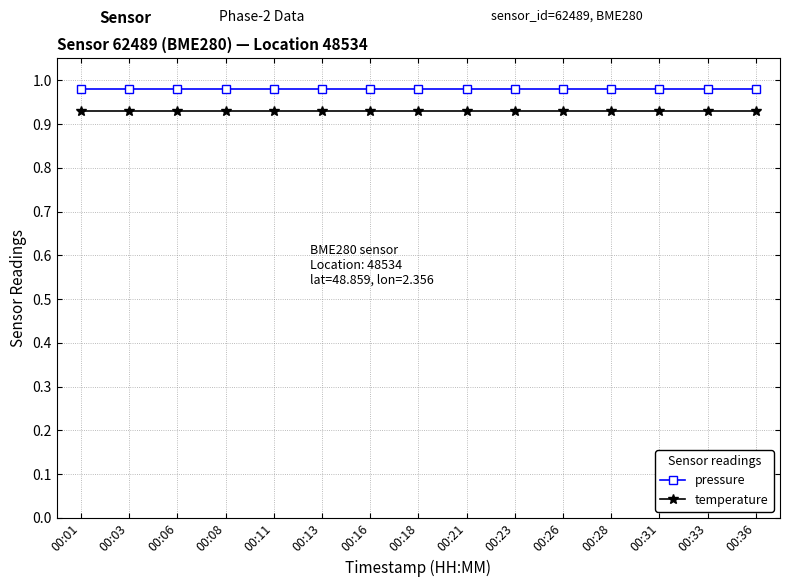

True or false: pressure and temperature cross at least once.

False